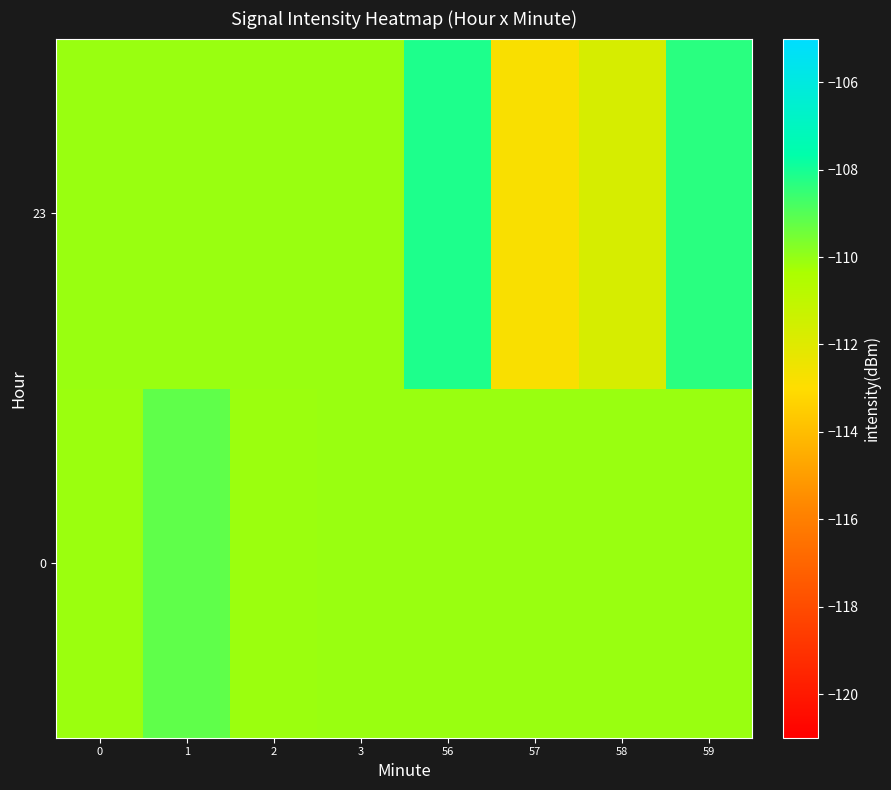

Which has a higher value, 57 or 3?

57